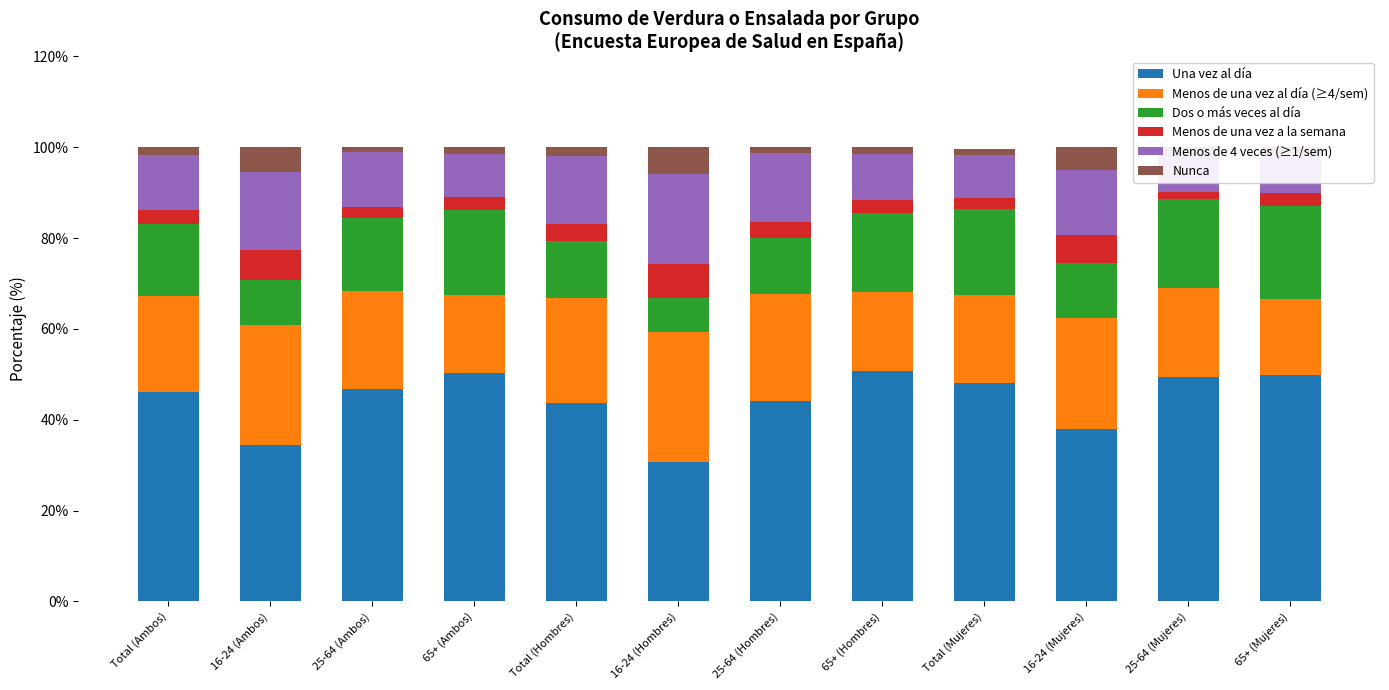

What is the label of the 3rd bar from the right?

16-24 (Mujeres)